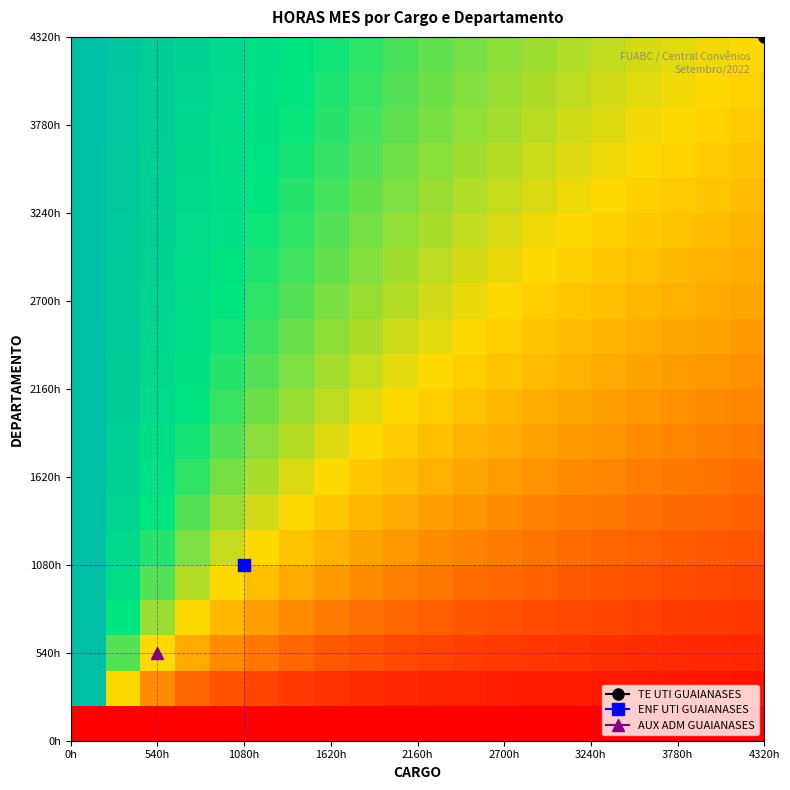

How many categories are shown in the chart?

20